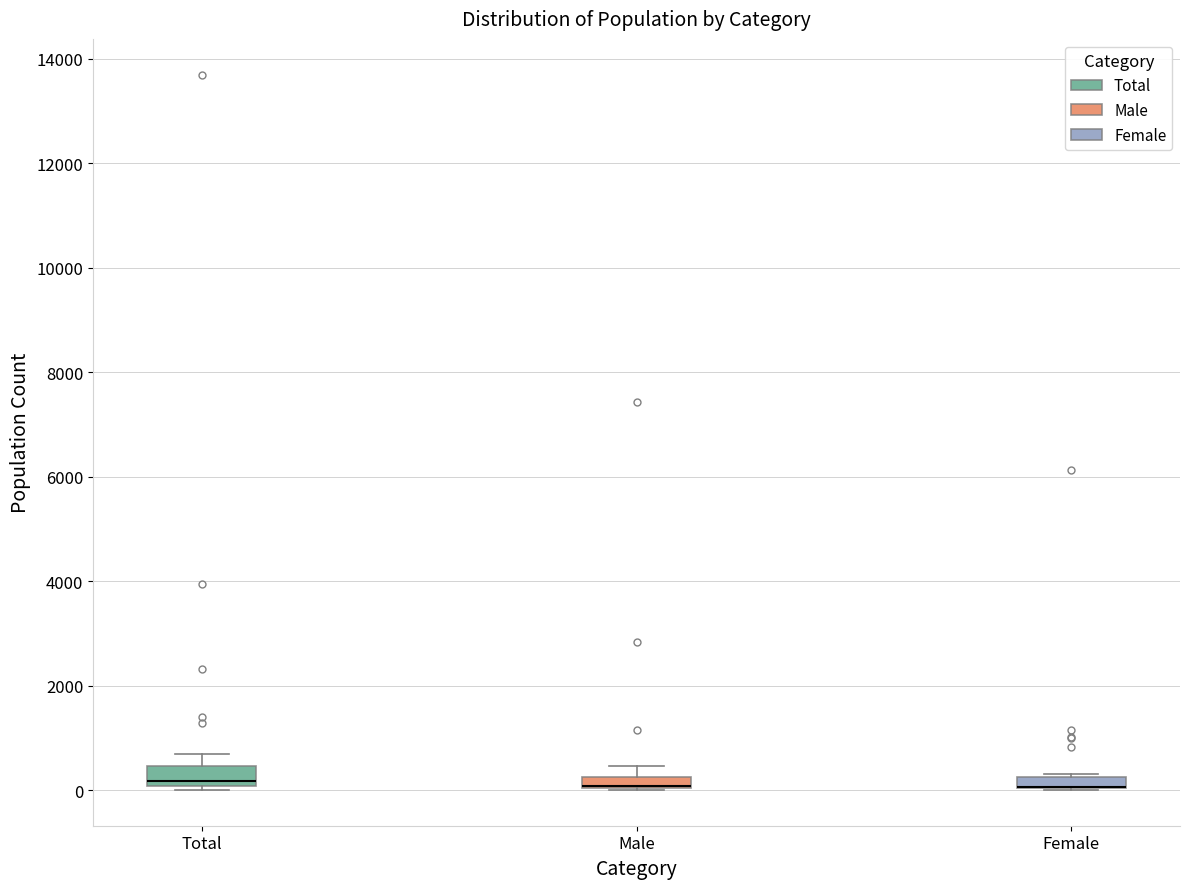

Where is the upper edge of the box for Total on the y-axis? The values are not printed on the chart, so give them approximately, as read against the axis.

400